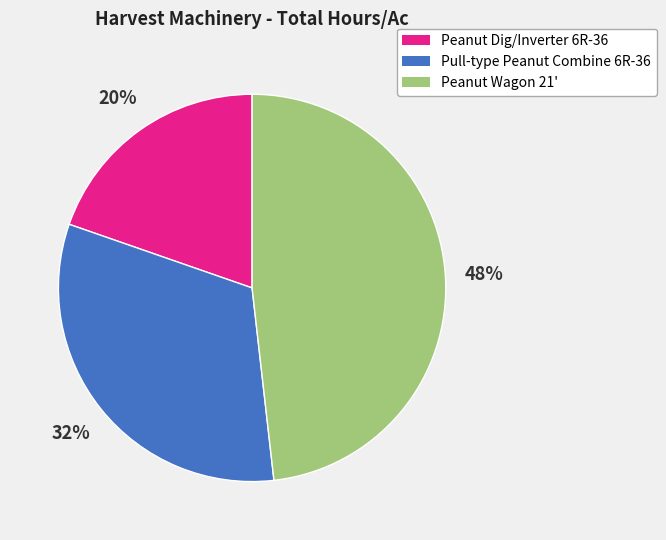

True or false: Pull-type Peanut Combine 6R-36 accounts for 26% of the total.

False